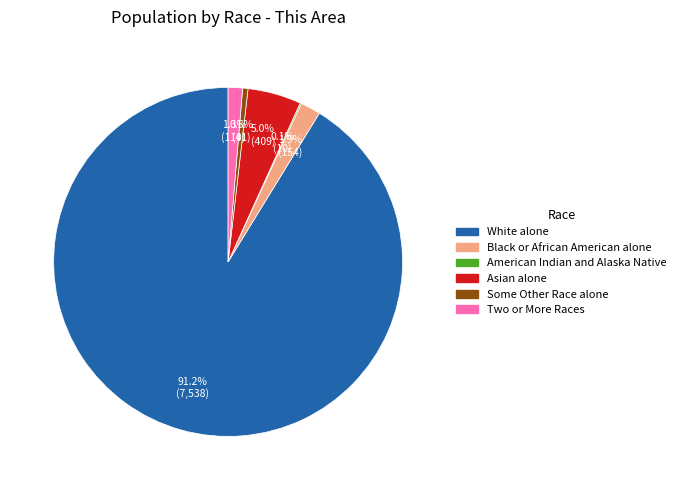

Is there a majority slice in this chart?

Yes